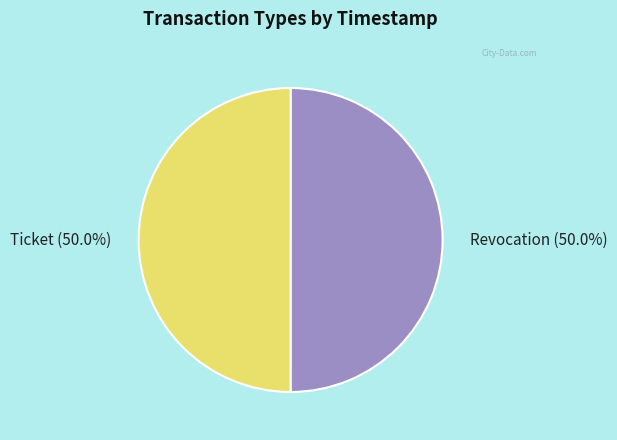

To the nearest percent, what portion does Revocation represent?

50%